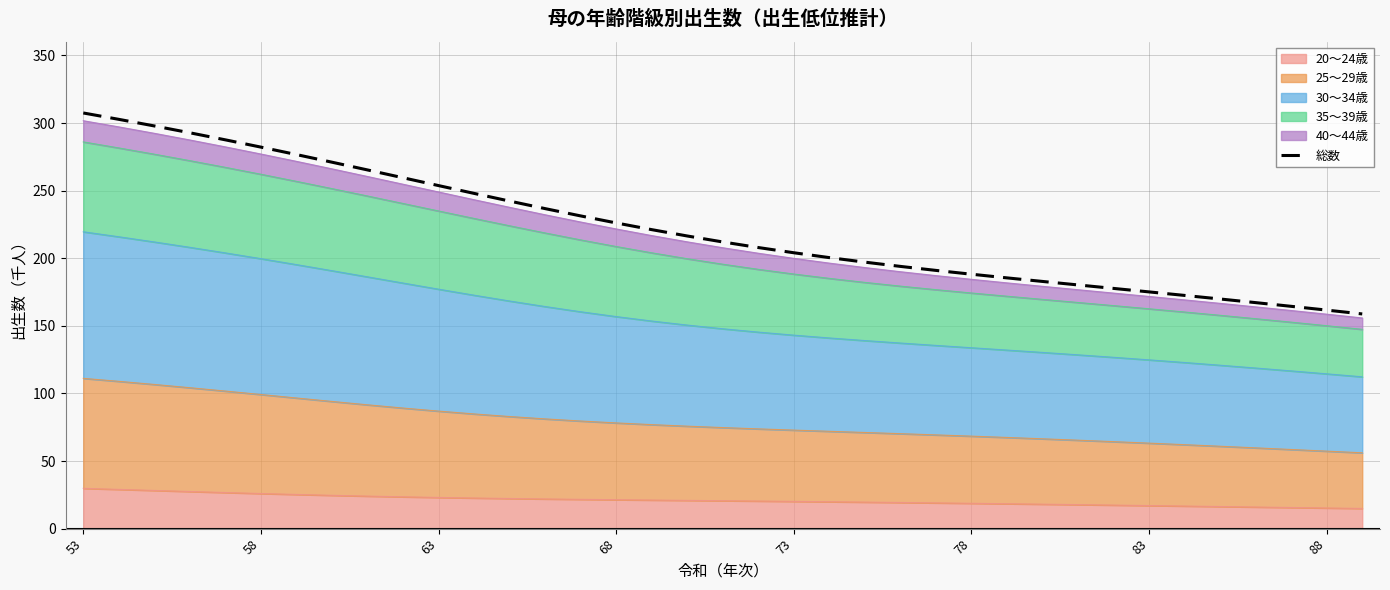

What is the smallest value displayed?

158.8